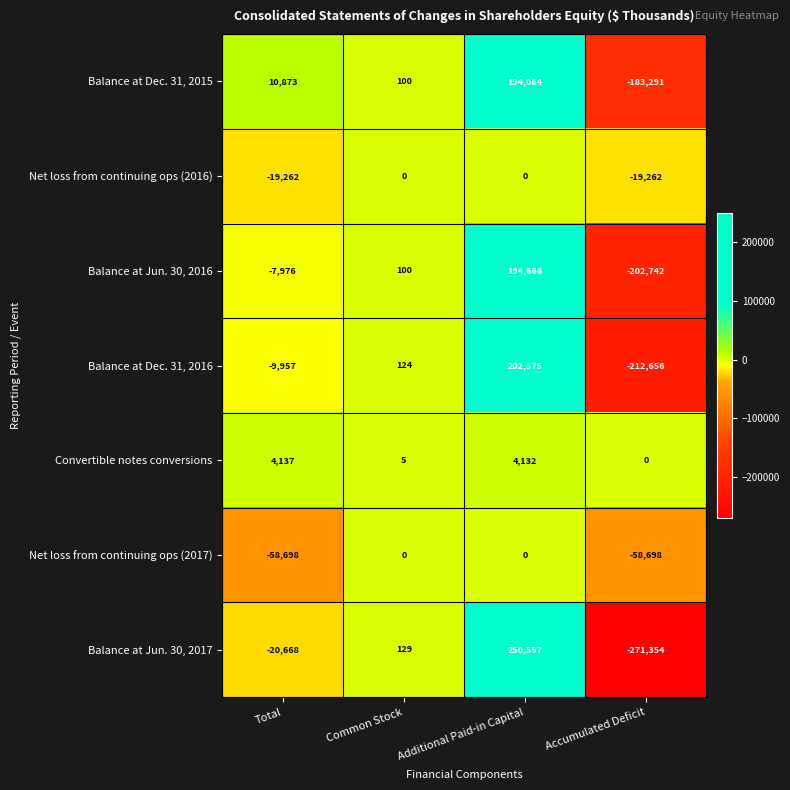

Where is Net loss from continuing ops (2017) nearest to the value -29349?

Total